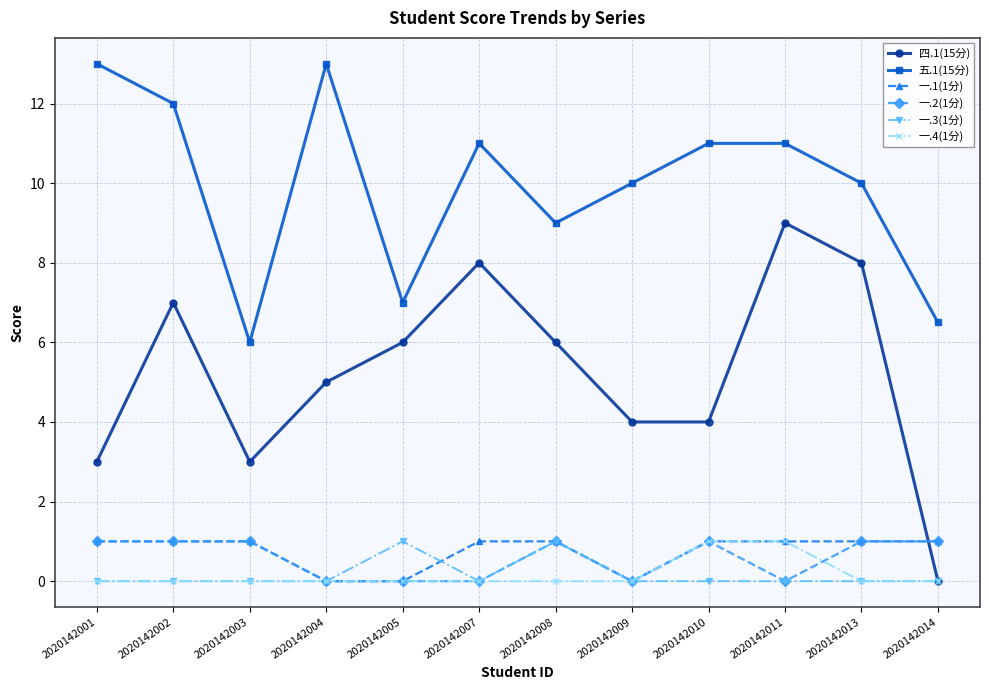

What is the approximate value of 一.1(1分) at 2020142001?

1.0